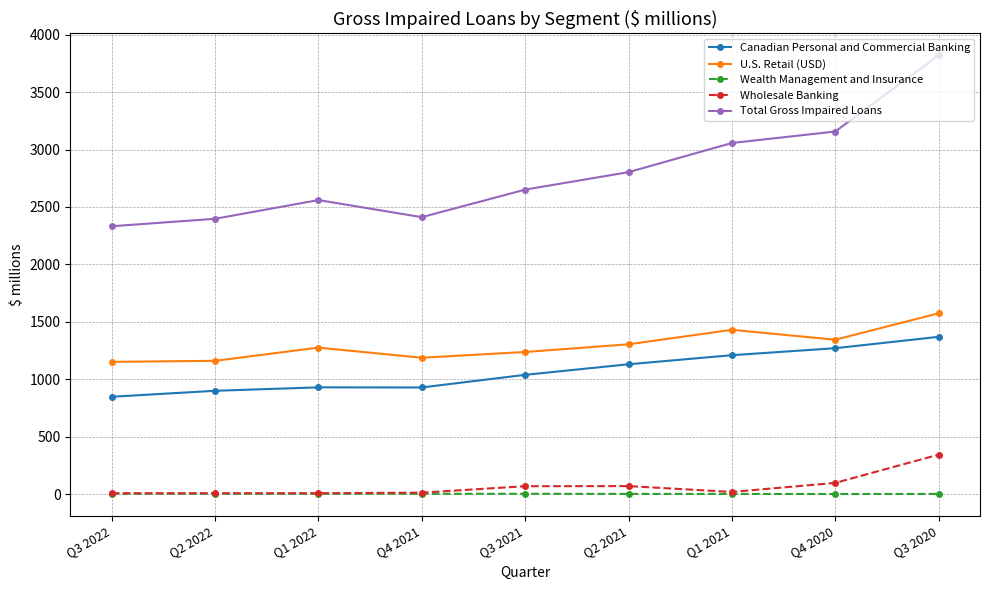

Where is Canadian Personal and Commercial Banking nearest to the value 1108?

Q2 2021